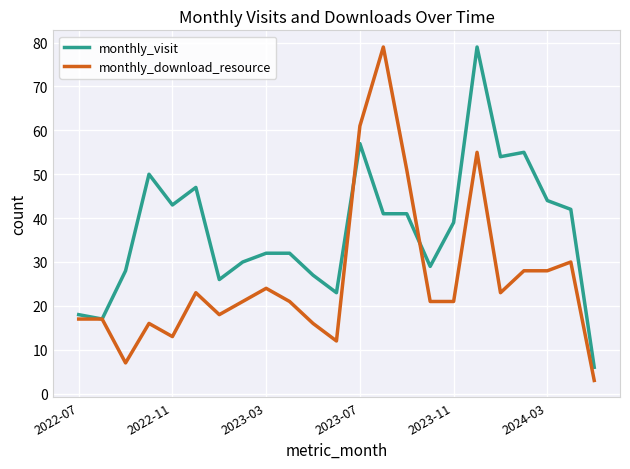

Which series has the largest total across all categories?

monthly_visit